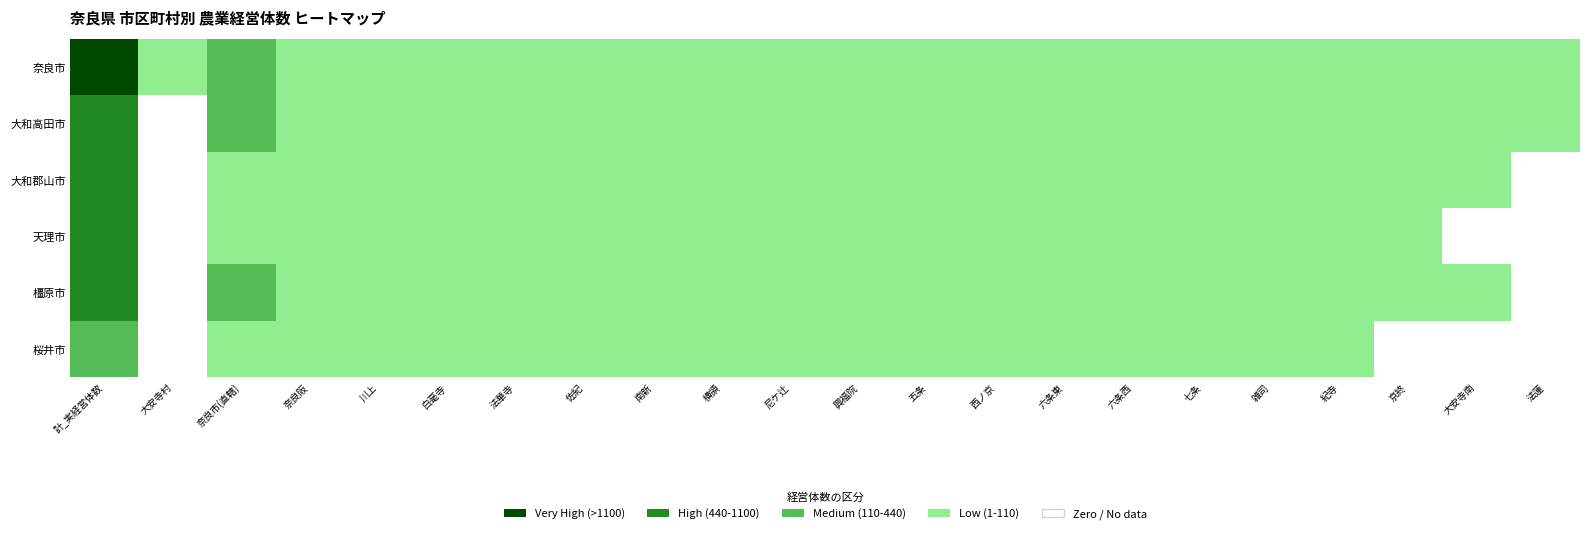

What is the lowest value of the 奈良市 series?

3